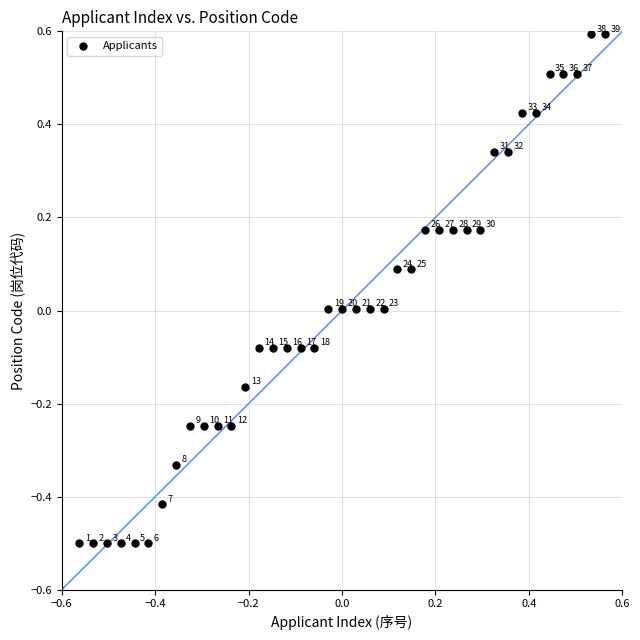

What is the range of Y values (max minus min)?

1.1